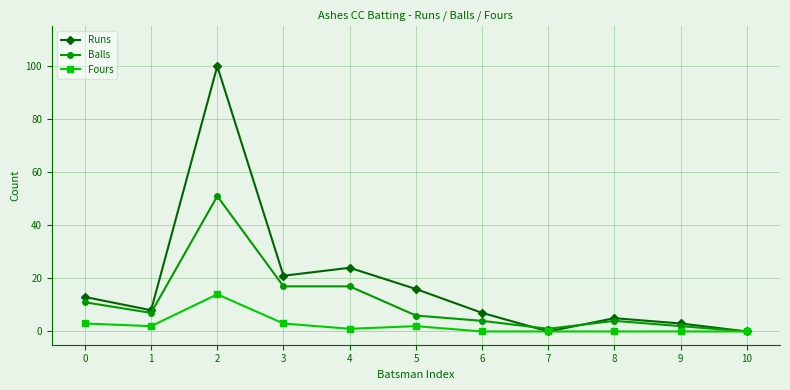

Which series has the largest total across all categories?

Runs